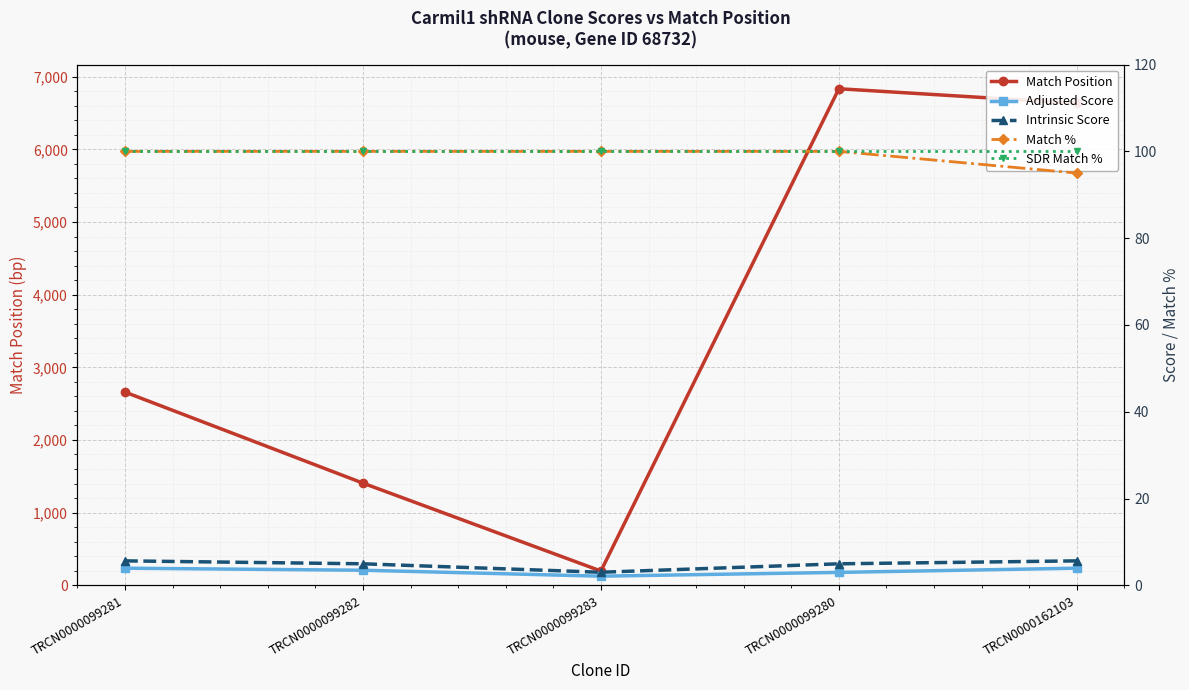

How many interior local valleys does the Adjusted Score series have?

1